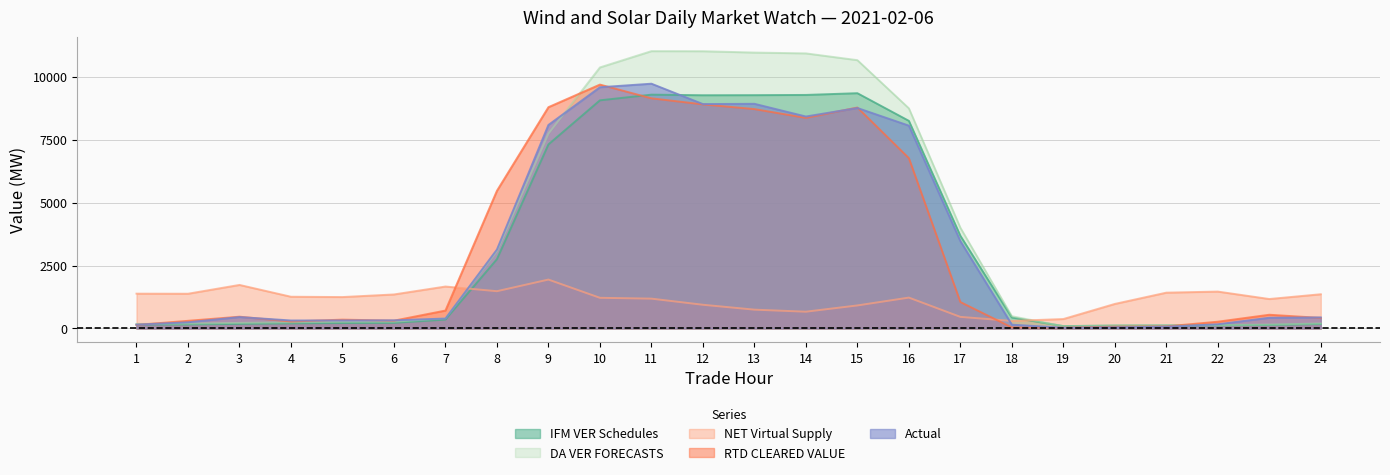

At which category is the sum across all series the highest?

11